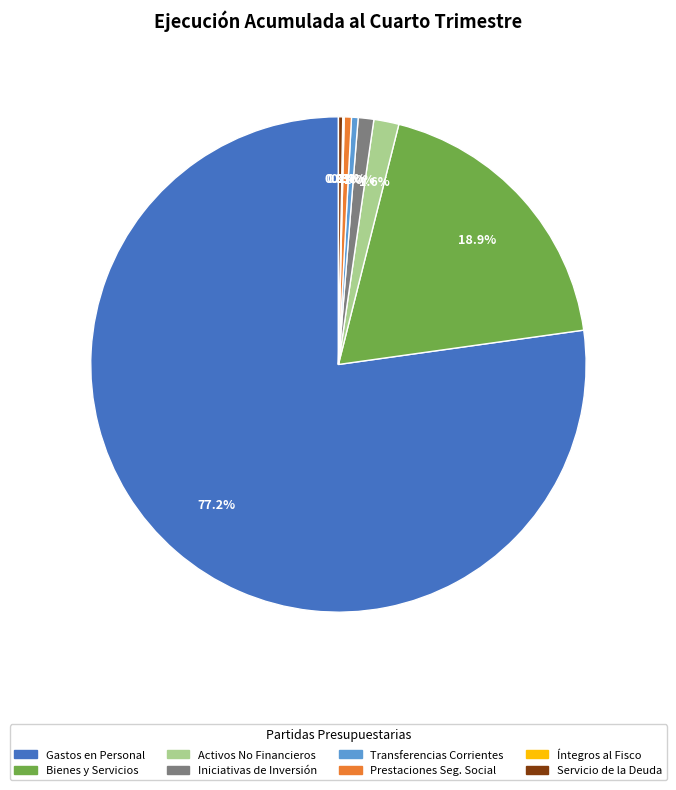

Combined, do Bienes y Servicios and Activos No Financieros account for over 50%?

No